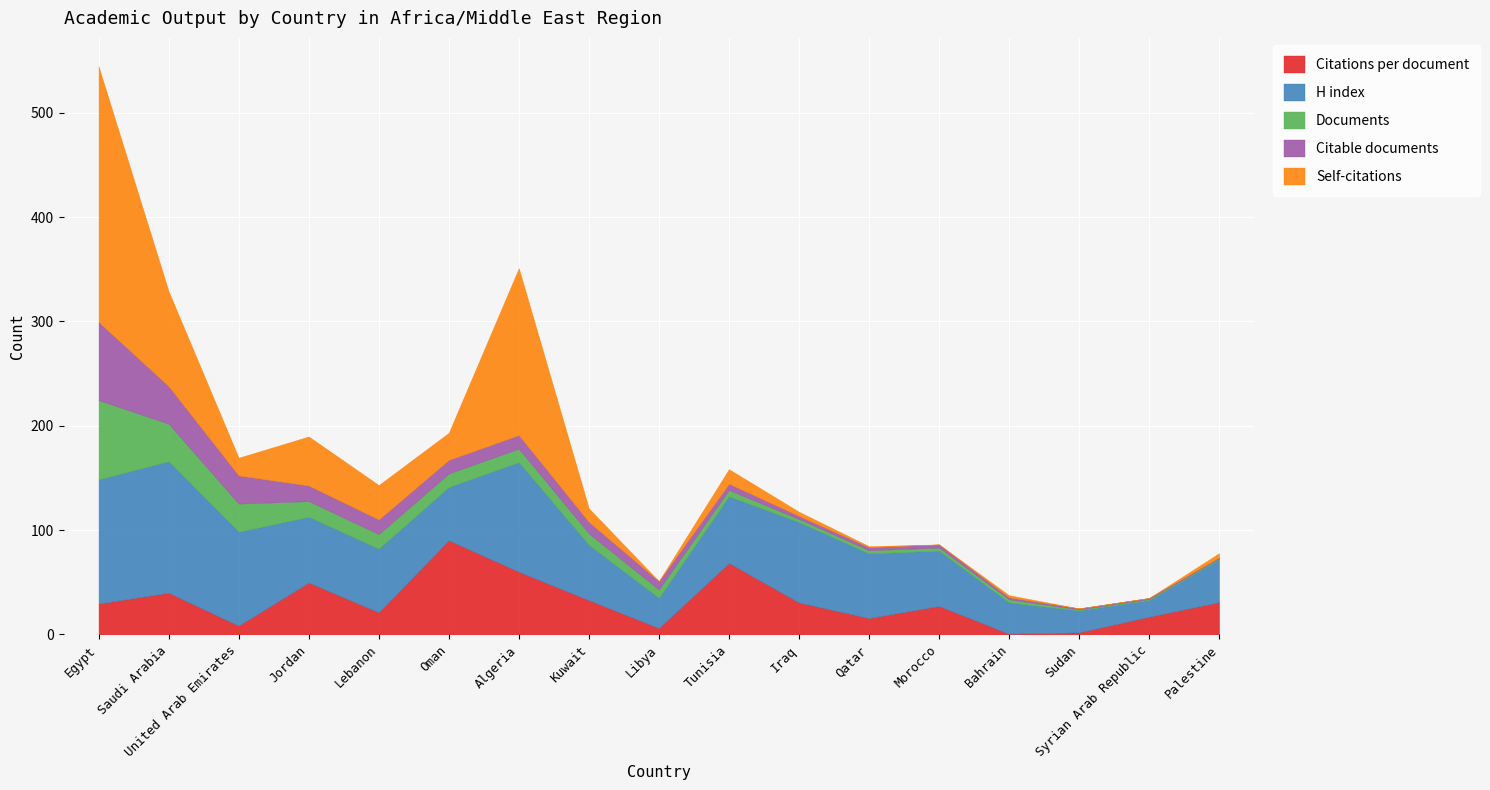

Which category has the highest value in the Citations per document series?

Oman